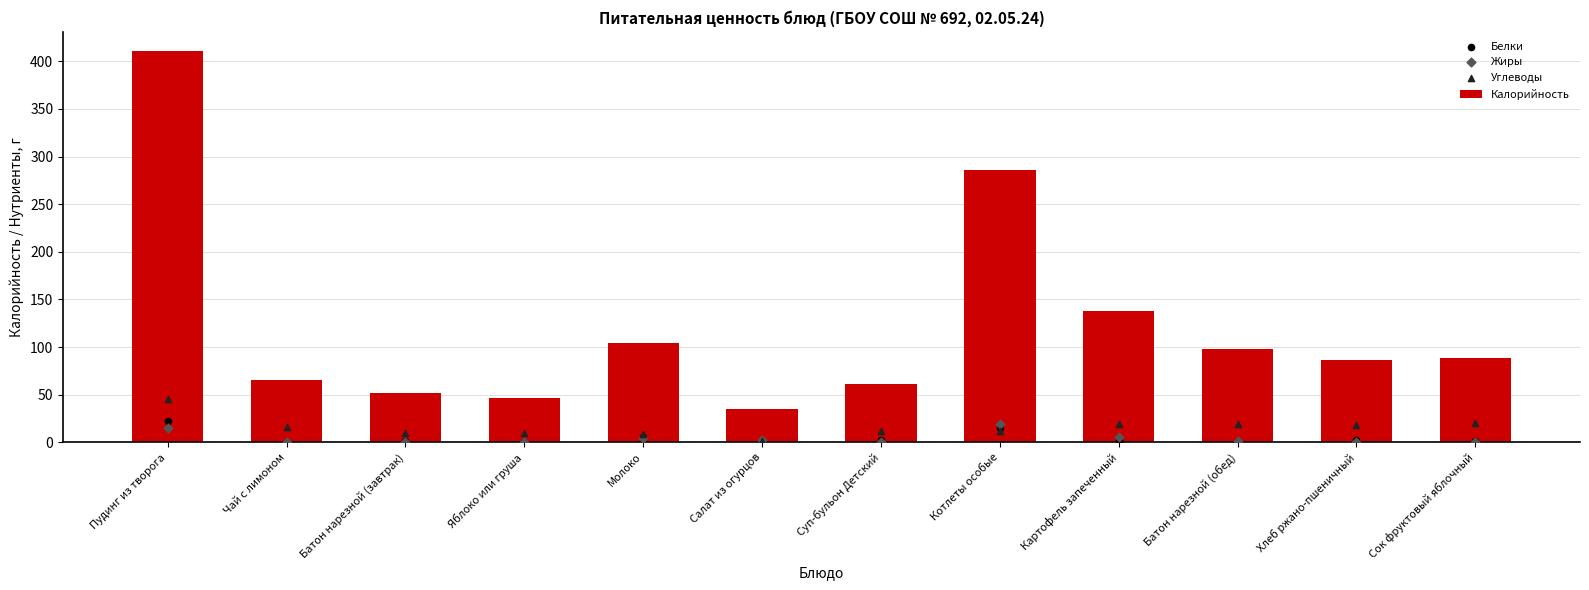

Which series contains the lowest Y value?

Жиры